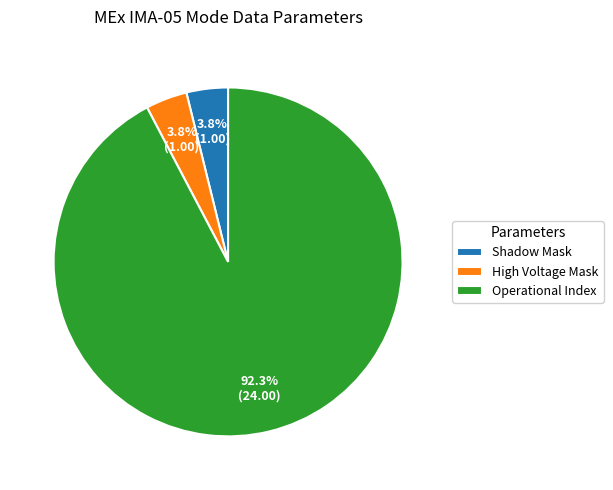

Is there a majority slice in this chart?

Yes